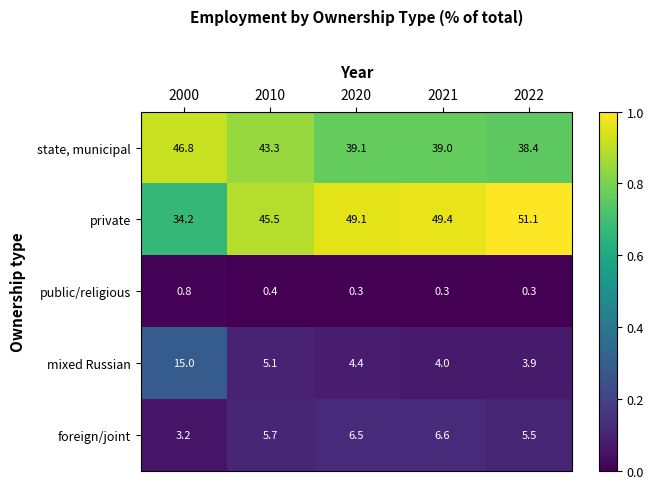

List the labels in order of foreign/joint value, smallest first.

2000, 2022, 2010, 2020, 2021